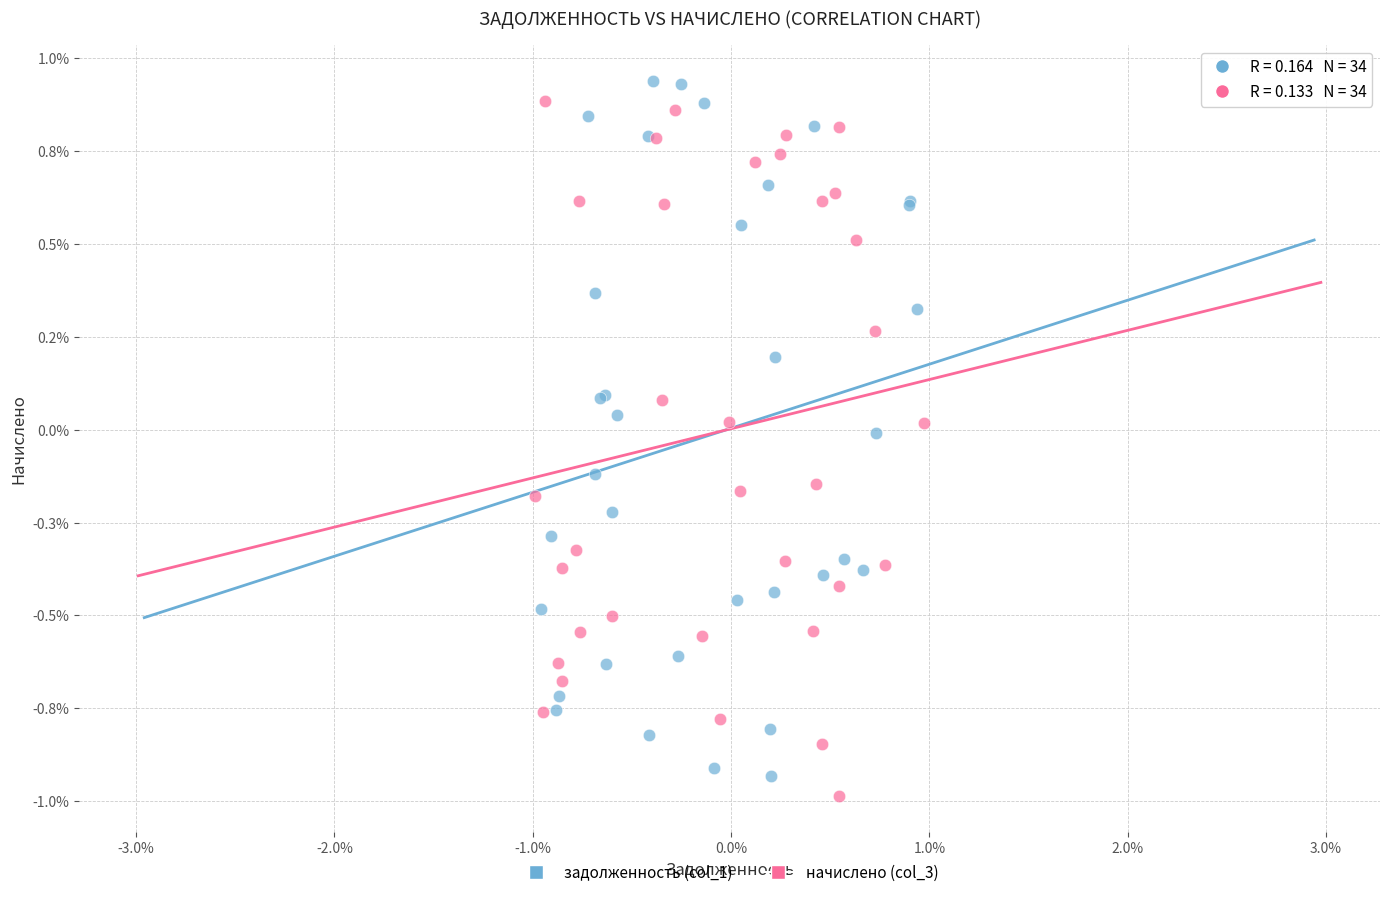

What are all the series names shown in the legend?

задолженность (col_1), начислено (col_3)